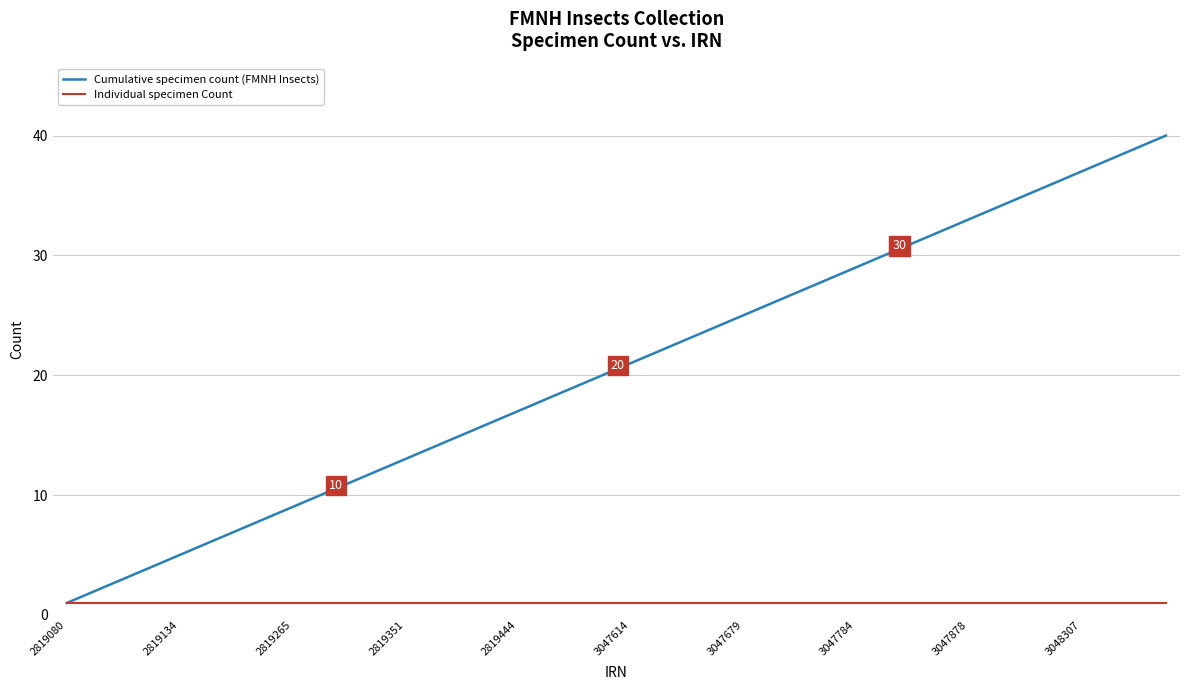

Rank the series by their maximum value, from highest to lowest.

Cumulative specimen count (FMNH Insects), Individual specimen Count